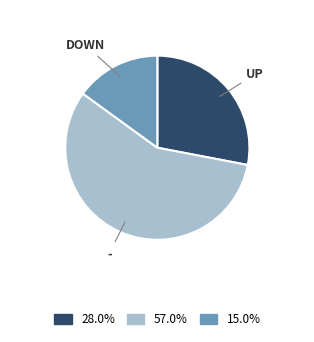

Which category accounts for the majority?

-